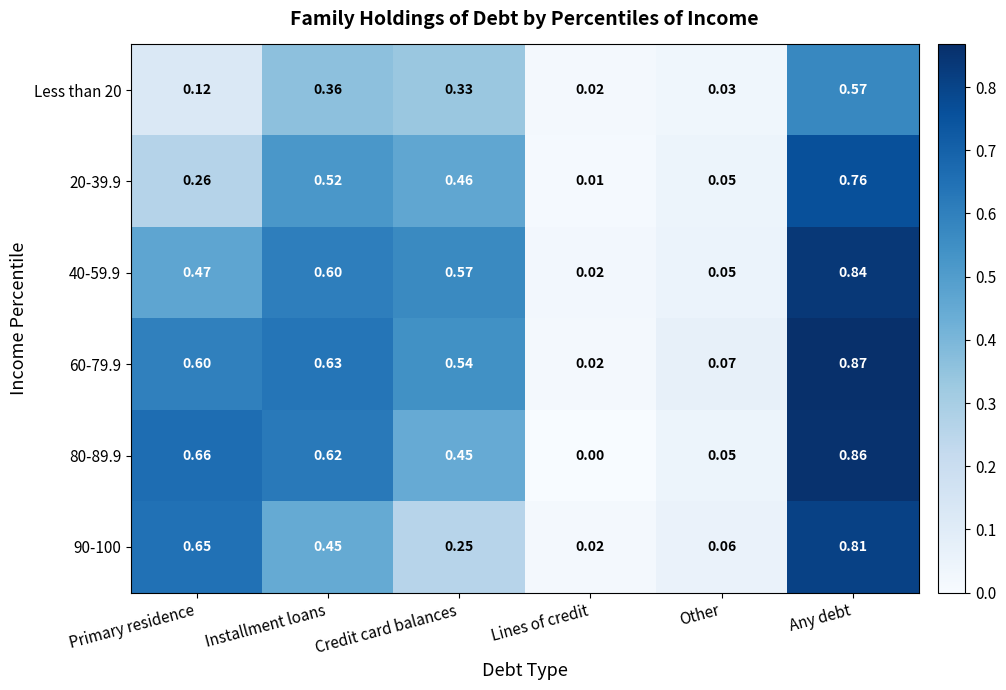

Which category has the lowest value across all series?

Lines of credit